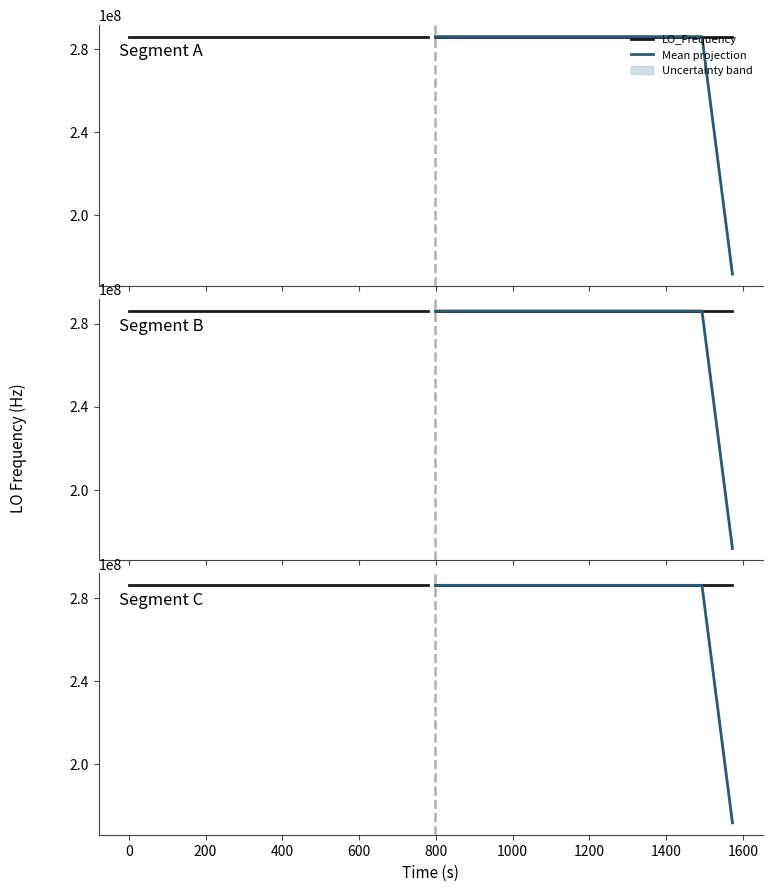

How many categories are shown in the chart?

40